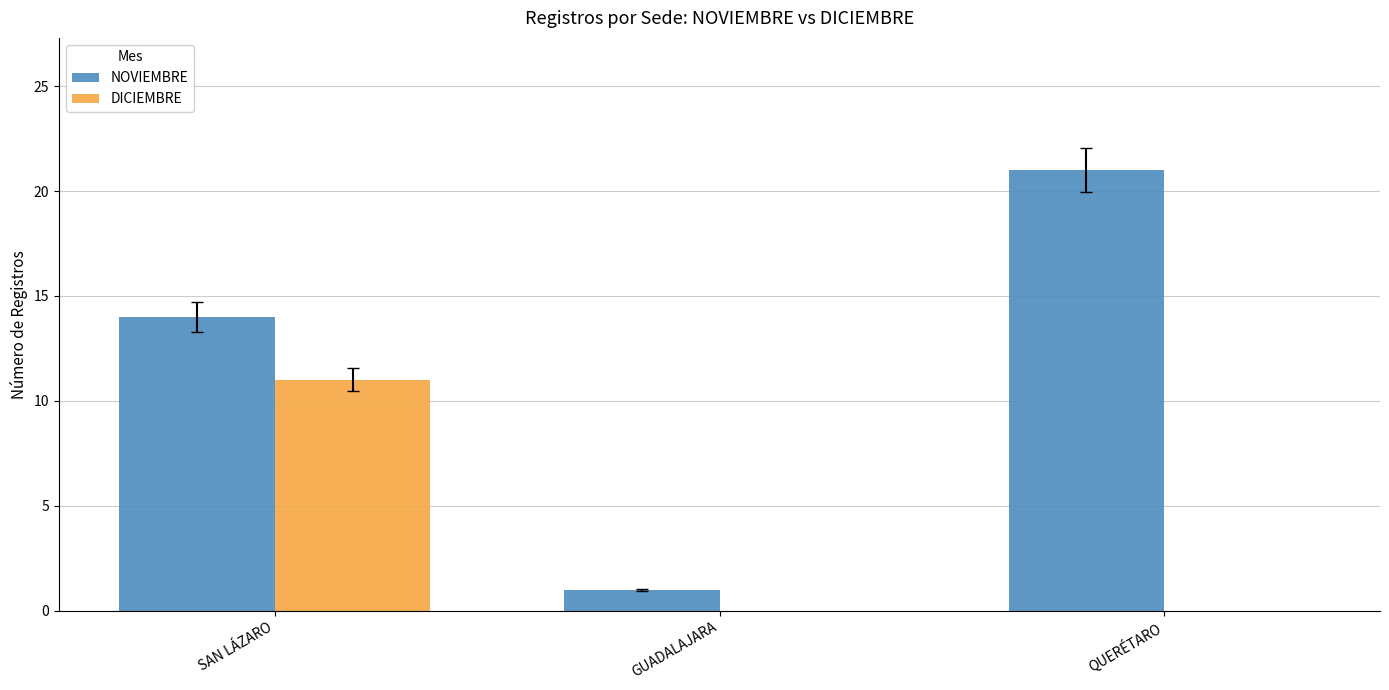

Which label corresponds to the largest value in the chart?

QUERÉTARO